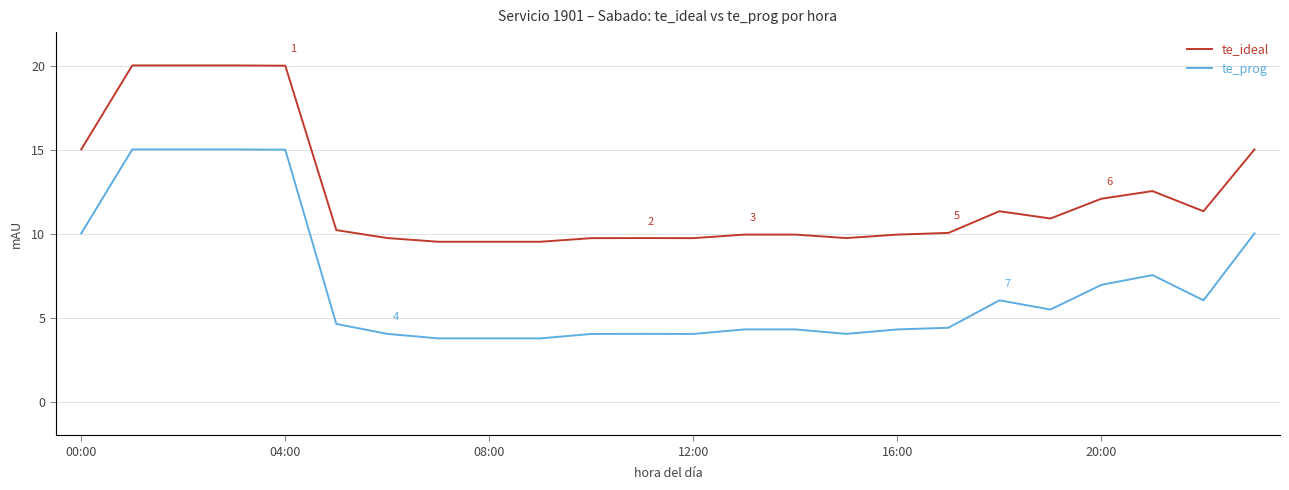

What is the minimum value shown in the chart?

3.8